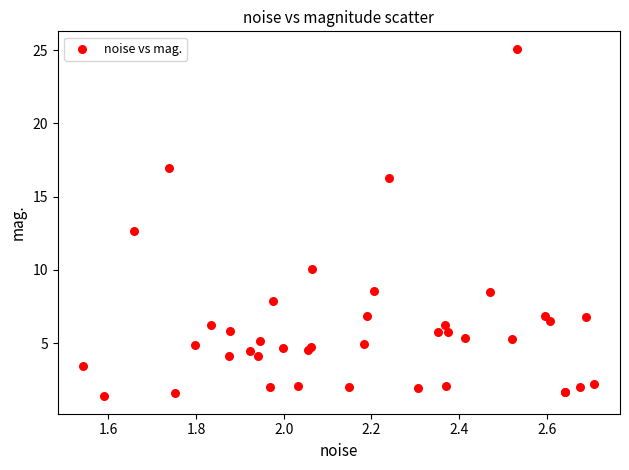

What Y value in the scatter plot is closest to 13?

12.6